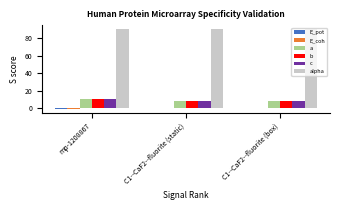

Which series has the largest total across all categories?

alpha